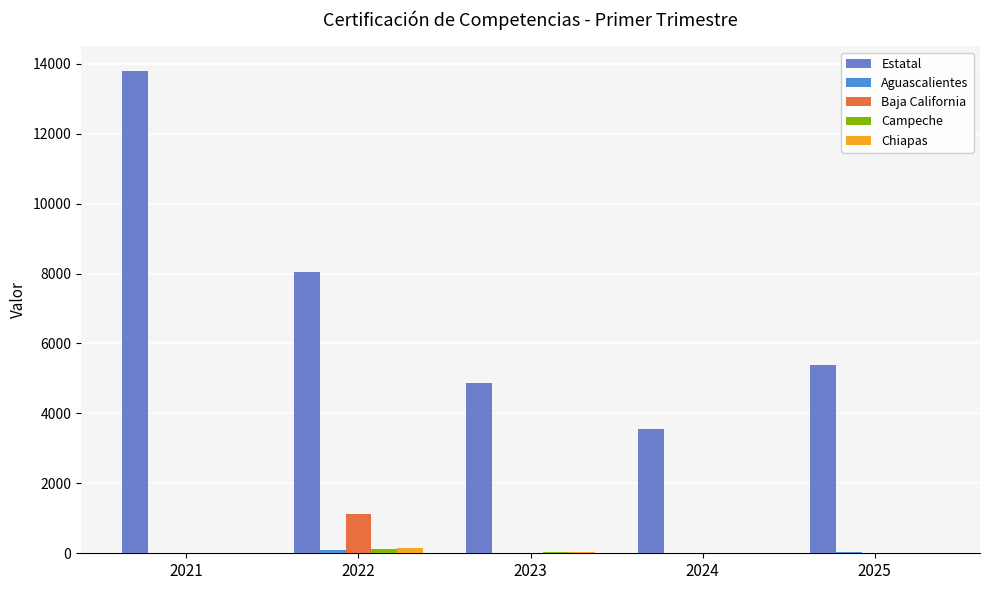

What is the total value across all series at 2025?

5422